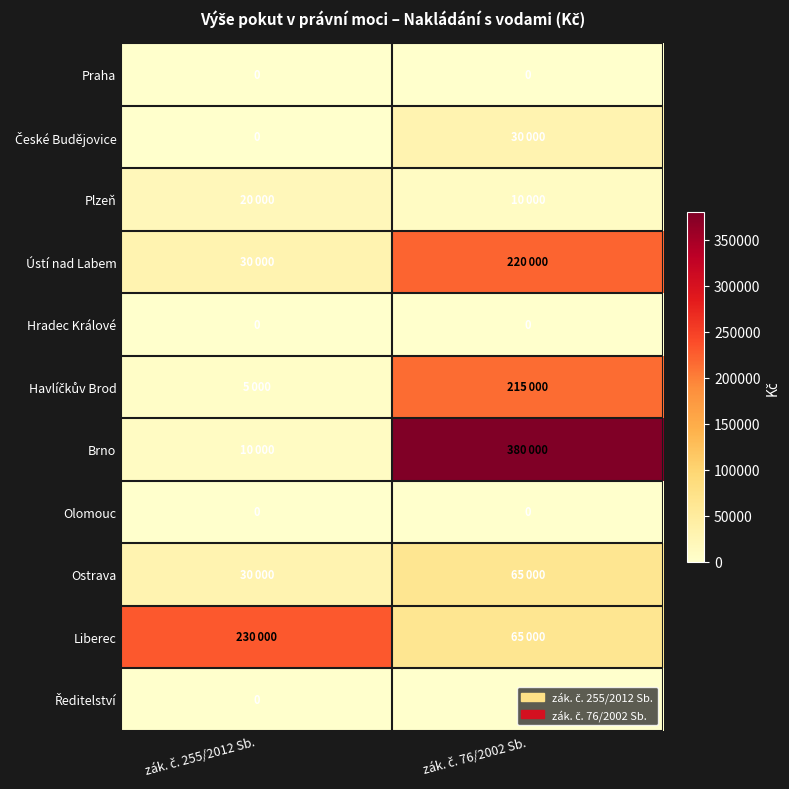

Is the value of Liberec at zák. č. 255/2012 Sb. greater than the value of Havlíčkův Brod at zák. č. 255/2012 Sb.?

Yes